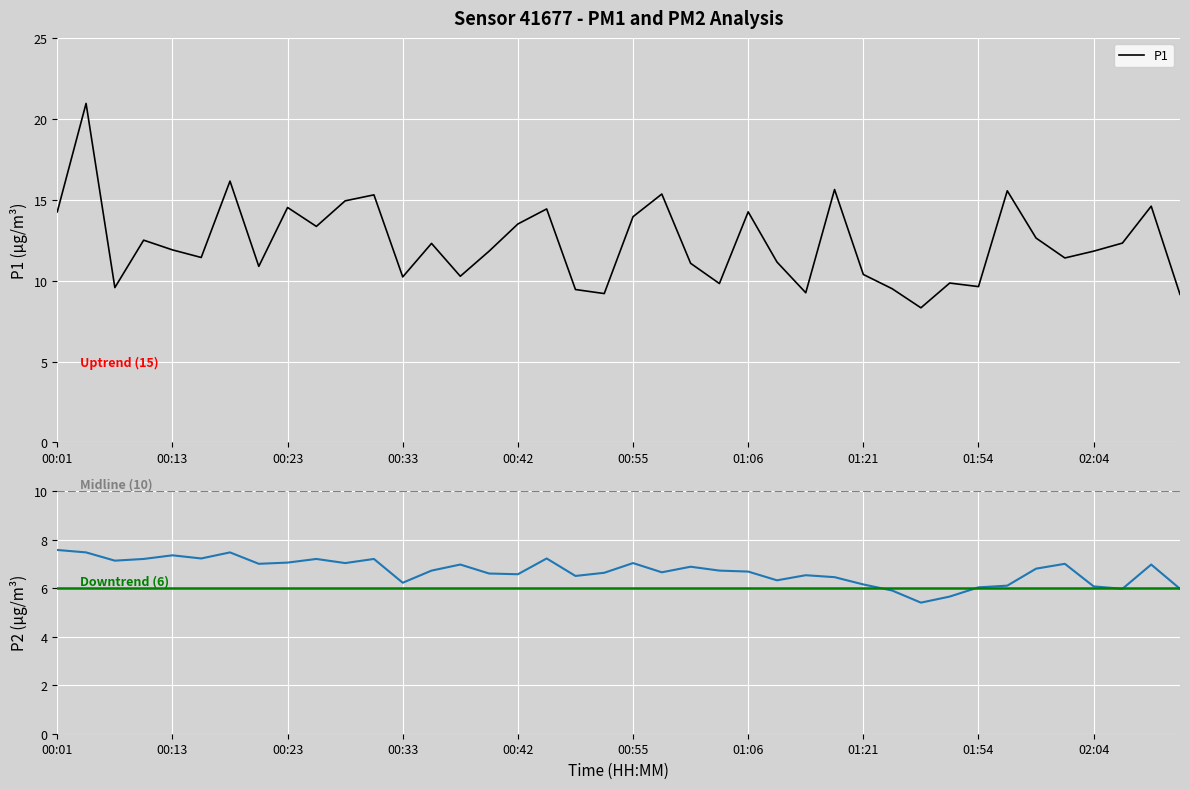

Reading left to right, list all the values displayed in this chart.

P1: 14.2	20.9	9.6	12.5	11.9	11.4	16.1	10.9	14.5	13.3	14.9	15.3	10.2	12.3	10.3	11.8	13.5	14.4	9.4	9.2	13.9	15.3	11.1	9.8	14.2	11.2	9.2	15.6	10.4	9.5	8.3	9.8	9.6	15.6	12.6	11.4	11.8	12.3	14.6	9.2
P2: 7.6	7.5	7.1	7.2	7.3	7.2	7.5	7.0	7.0	7.2	7.0	7.2	6.2	6.7	7.0	6.6	6.6	7.2	6.5	6.6	7.0	6.7	6.9	6.7	6.7	6.3	6.5	6.5	6.2	5.9	5.4	5.7	6.0	6.1	6.8	7.0	6.1	6.0	7.0	6.0